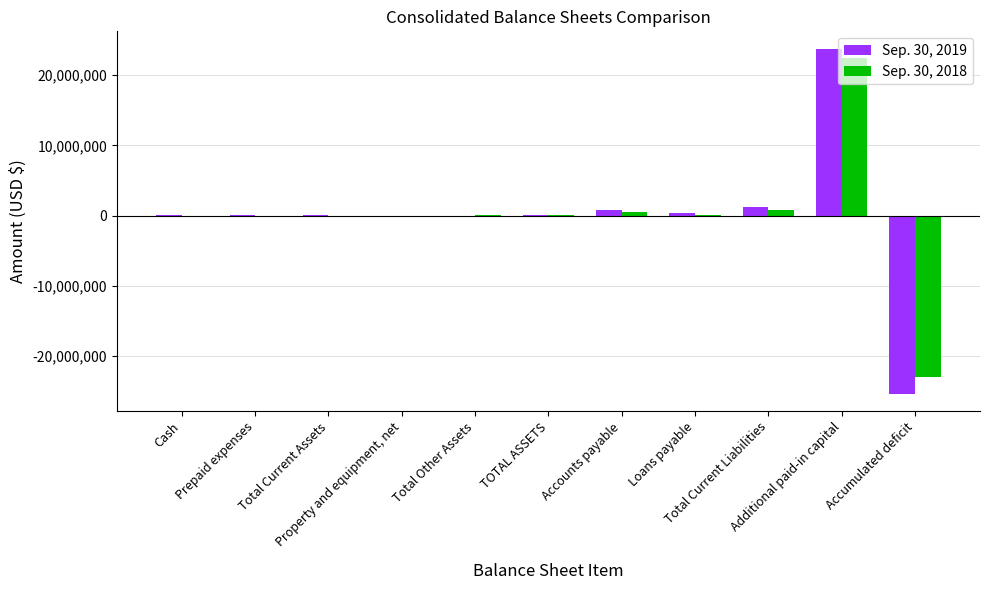

Is the value of Sep. 30, 2019 at Cash greater than the value of Sep. 30, 2018 at Property and equipment, net?

Yes